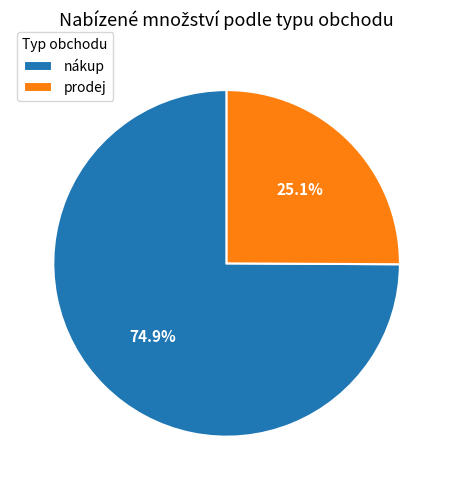

Count the number of slices in the pie.

2